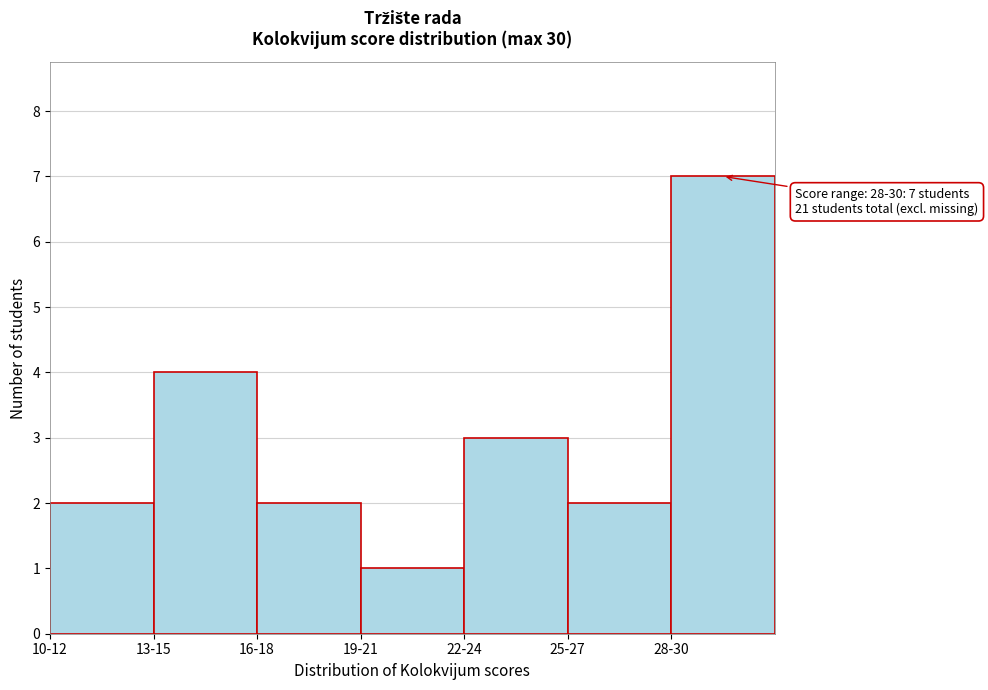

Reading left to right, list all the values displayed in this chart.

10-12=2	13-15=4	16-18=2	19-21=1	22-24=3	25-27=2	28-30=7